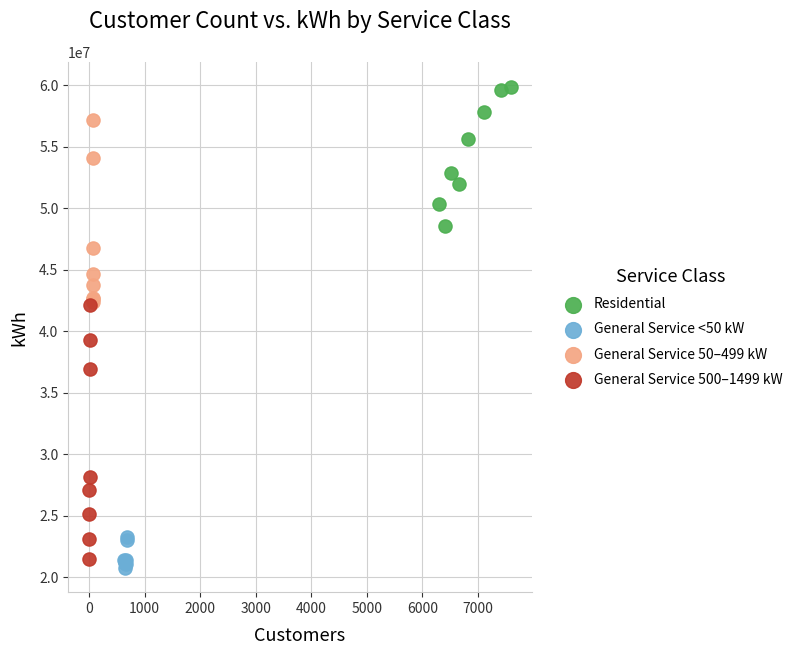

Which series contains the lowest Y value?

General Service <50 kW